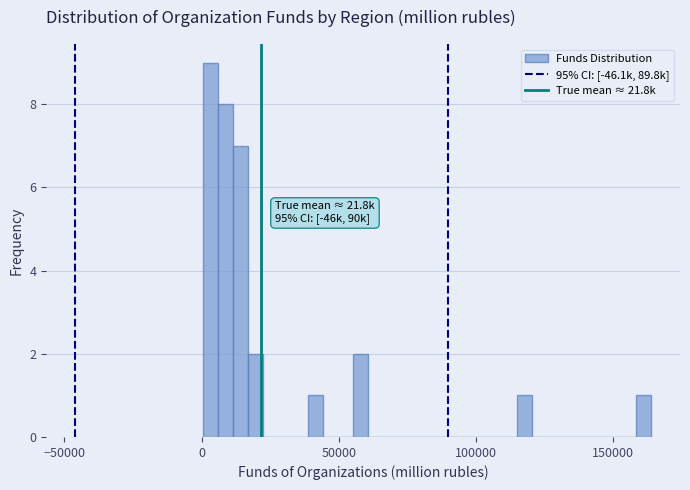

Around what value on the x-axis is the tallest bar? Give the approximate position of its centre, as read against the axis.

5000